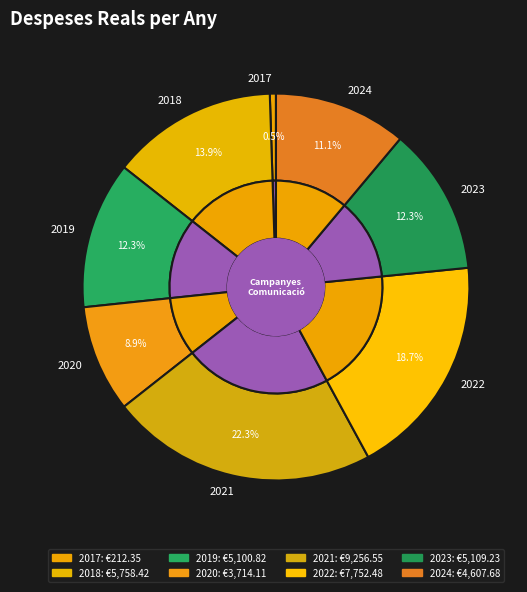

Which category has the biggest portion of the pie?

2021